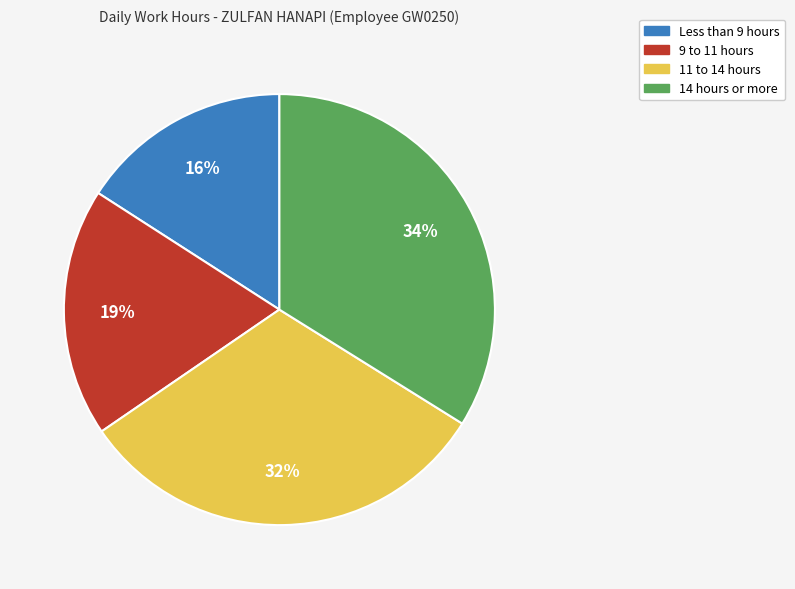

Rank the categories by value from lowest to highest.

Less than 9 hours, 9 to 11 hours, 11 to 14 hours, 14 hours or more